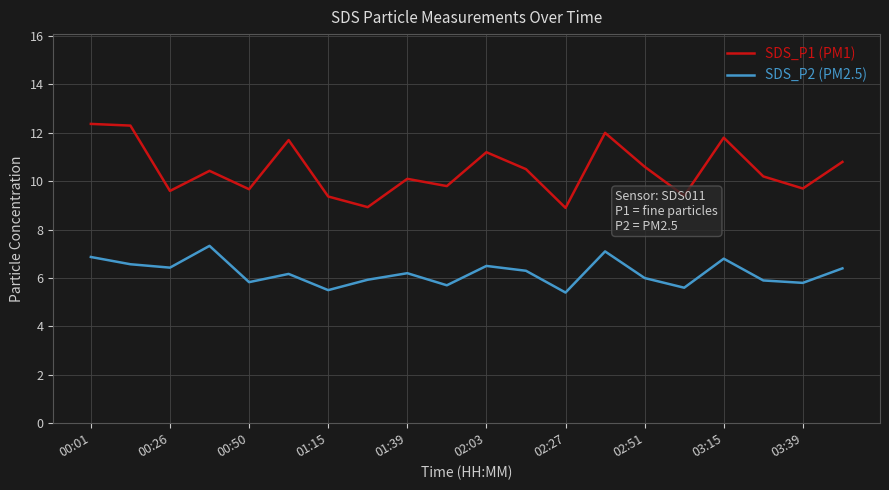

What is the highest value of the SDS_P2 (PM2.5) series?

7.3